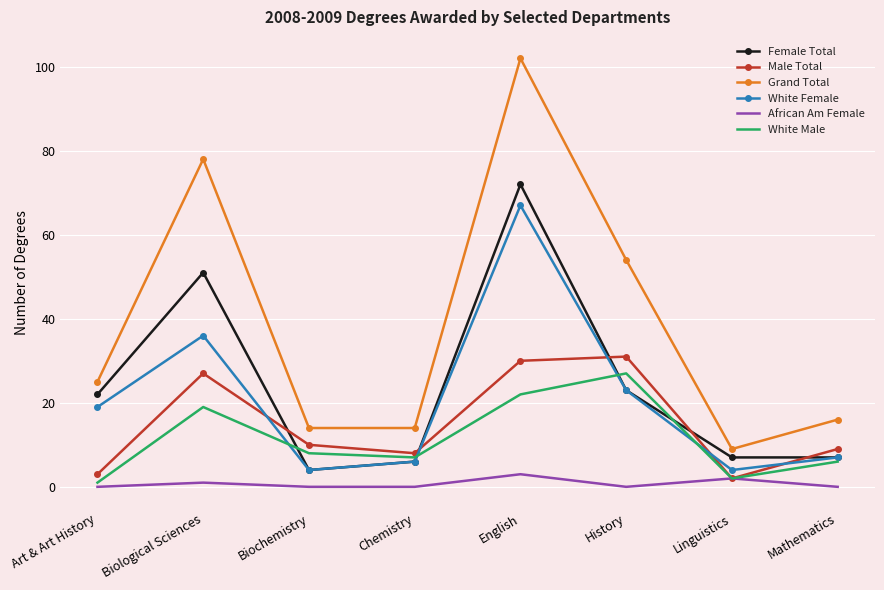

Which category has the highest value across all series?

English